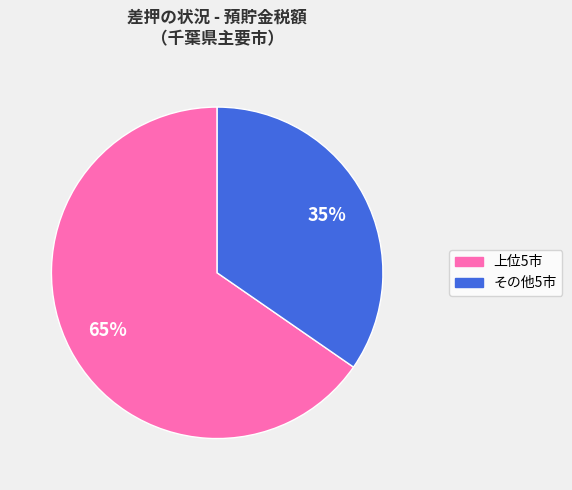

Is there any slice that represents more than half of the pie?

Yes